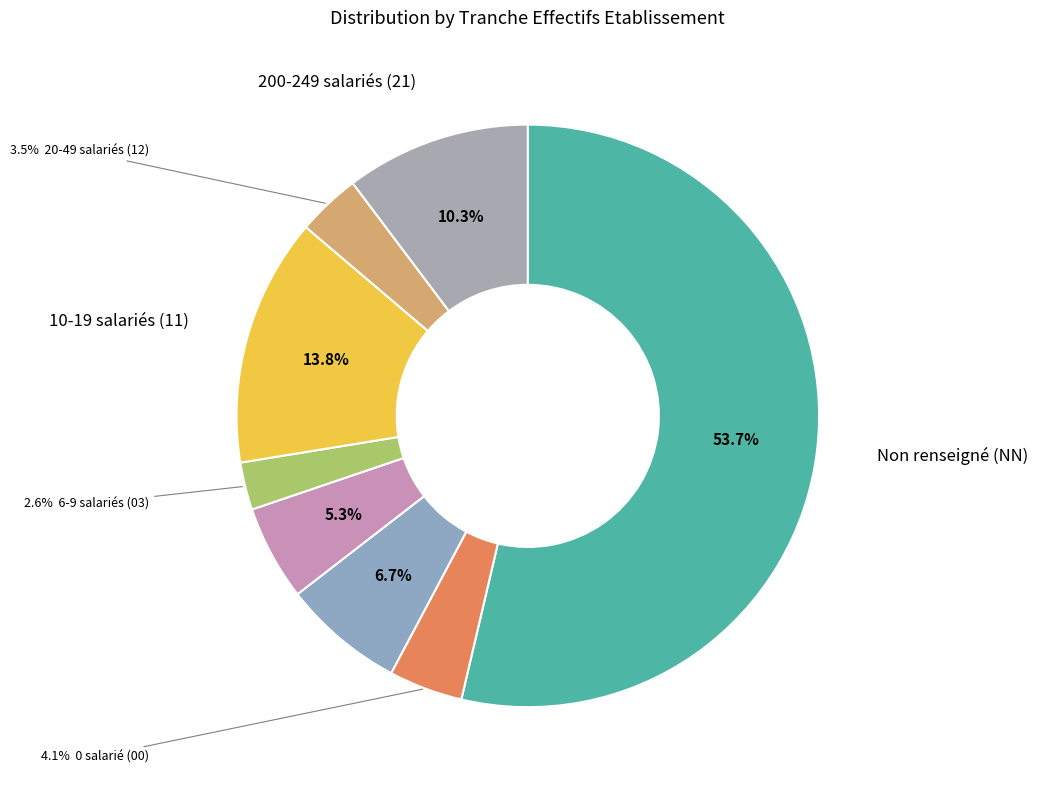

How many segments does this pie chart have?

8